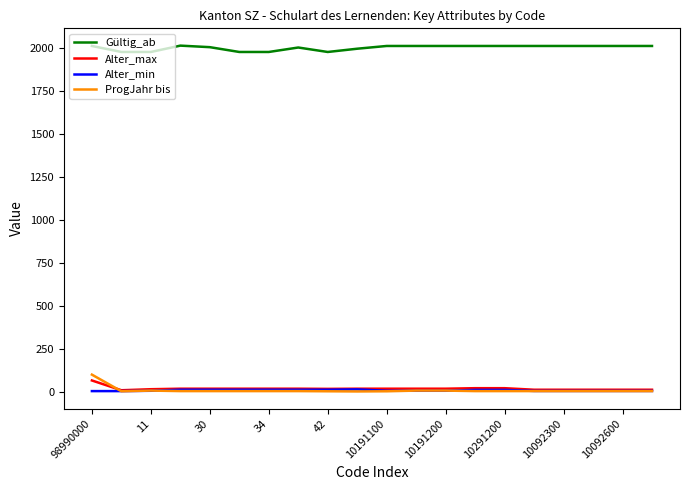

What is the maximum value shown in the chart?

2016